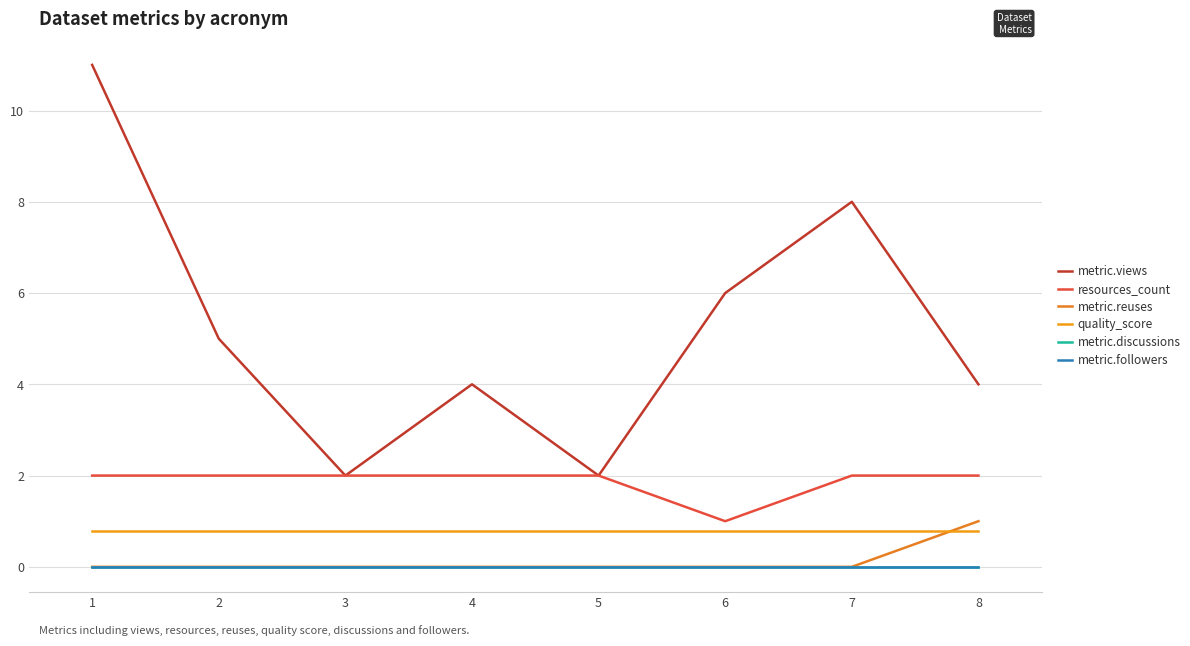

What is the sum of all resources_count values?

15.0